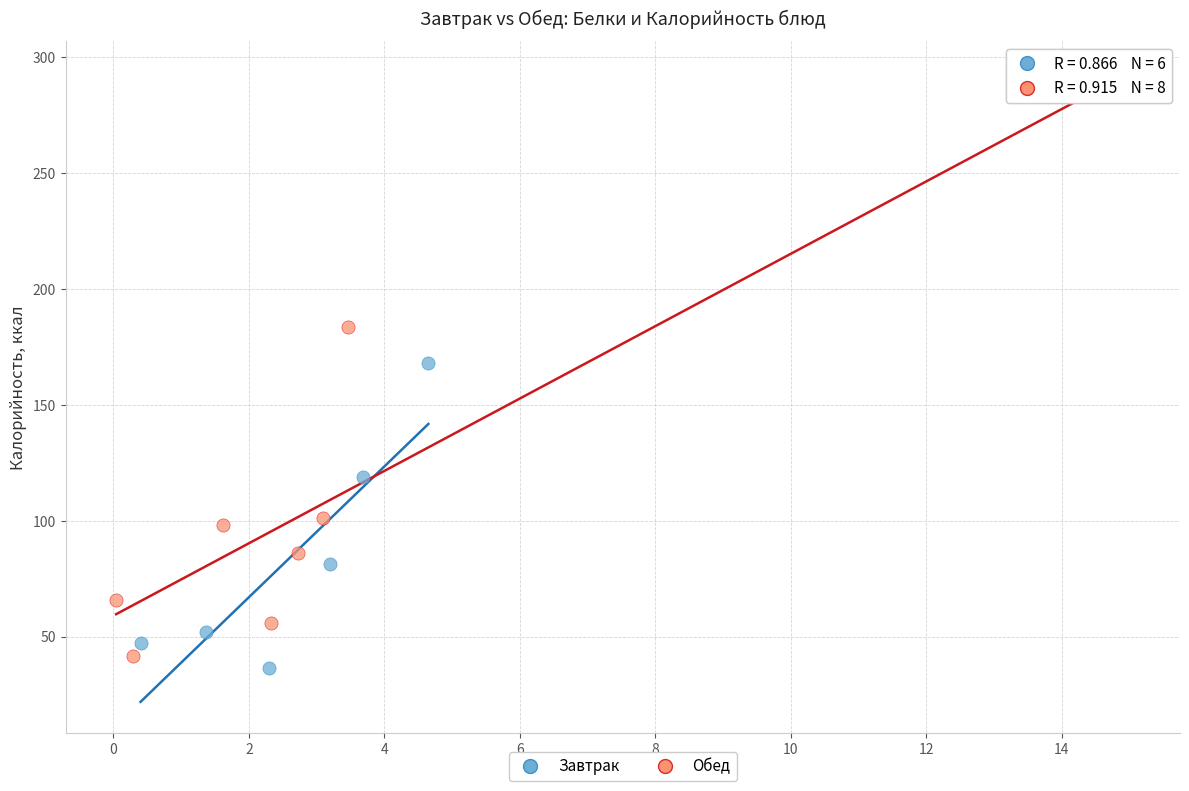

Which series has the largest Y range (max minus min)?

Обед